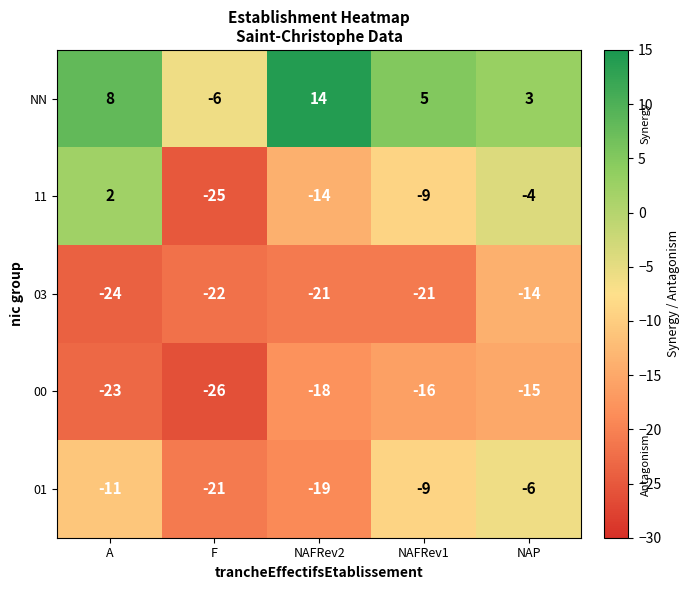

Reading left to right, transcribe all the data shown in this chart.

NN: A=8	F=-6	NAFRev2=14	NAFRev1=5	NAP=3
11: A=2	F=-25	NAFRev2=-14	NAFRev1=-9	NAP=-4
03: A=-24	F=-22	NAFRev2=-21	NAFRev1=-21	NAP=-14
00: A=-23	F=-26	NAFRev2=-18	NAFRev1=-16	NAP=-15
01: A=-11	F=-21	NAFRev2=-19	NAFRev1=-9	NAP=-6